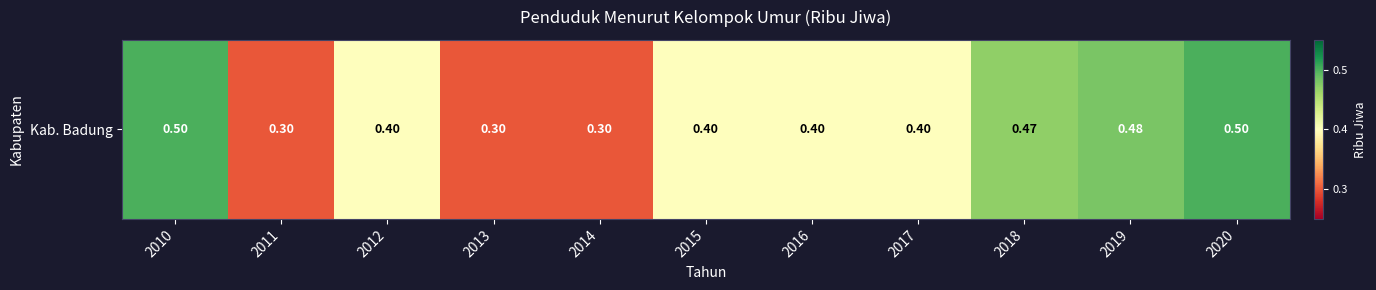

The chart shows a value of 0.5 at 2014. True or false?

False